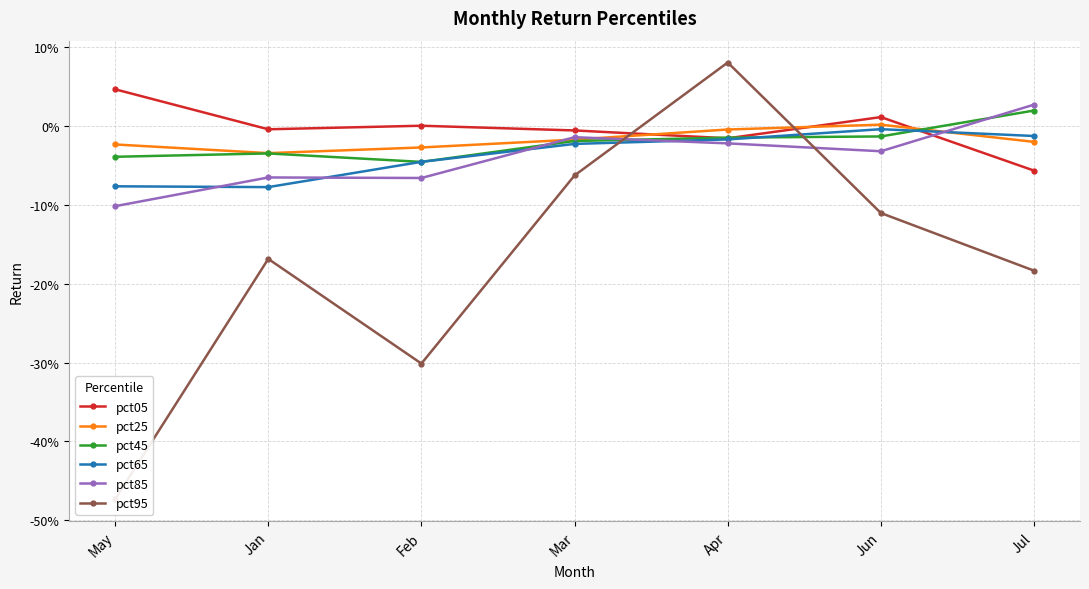

Rank the series at Jun from lowest to highest value.

pct95, pct85, pct45, pct65, pct25, pct05